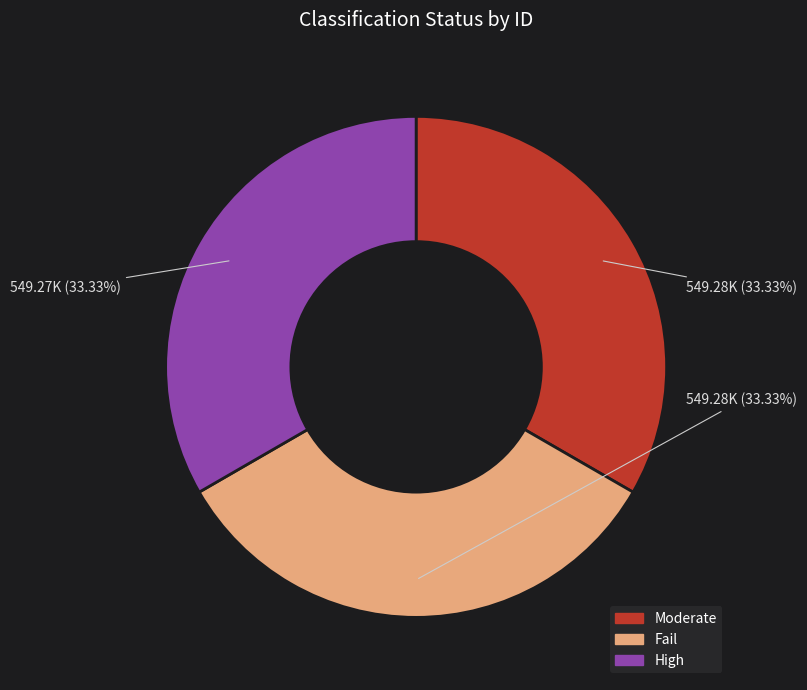

Approximately how many times larger is the value at Fail compared to Moderate?

1.0